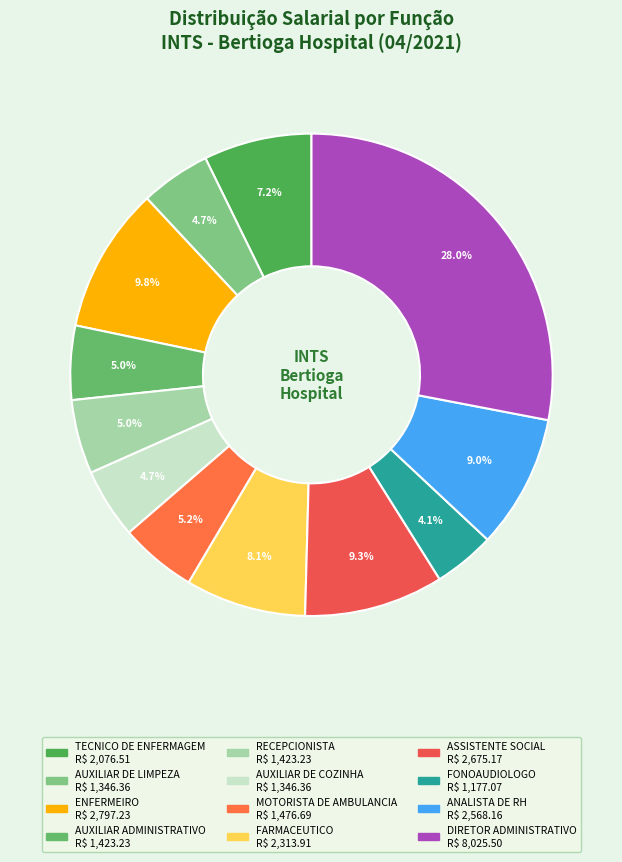

Does RECEPCIONISTA represent more than half of the total?

No